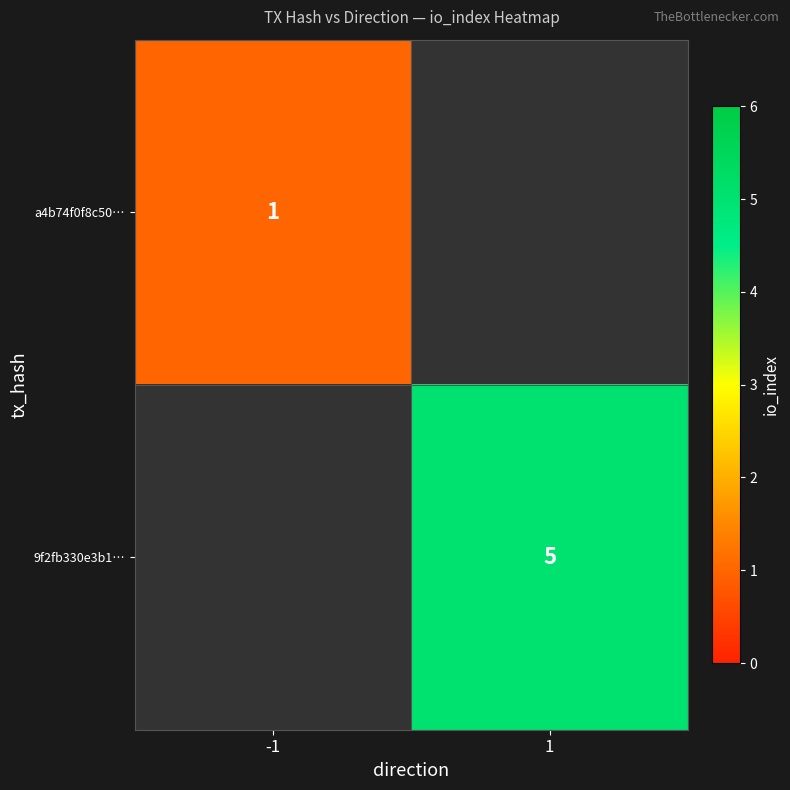

The 9f2fb330e3b1… series shows 7 at 1. True or false?

False